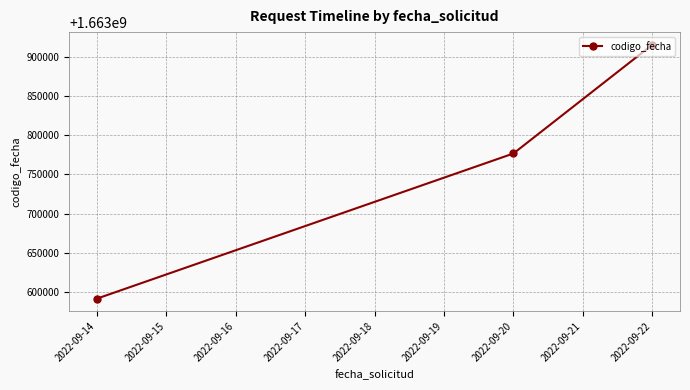

What is the maximum value shown in the chart?

1663916064